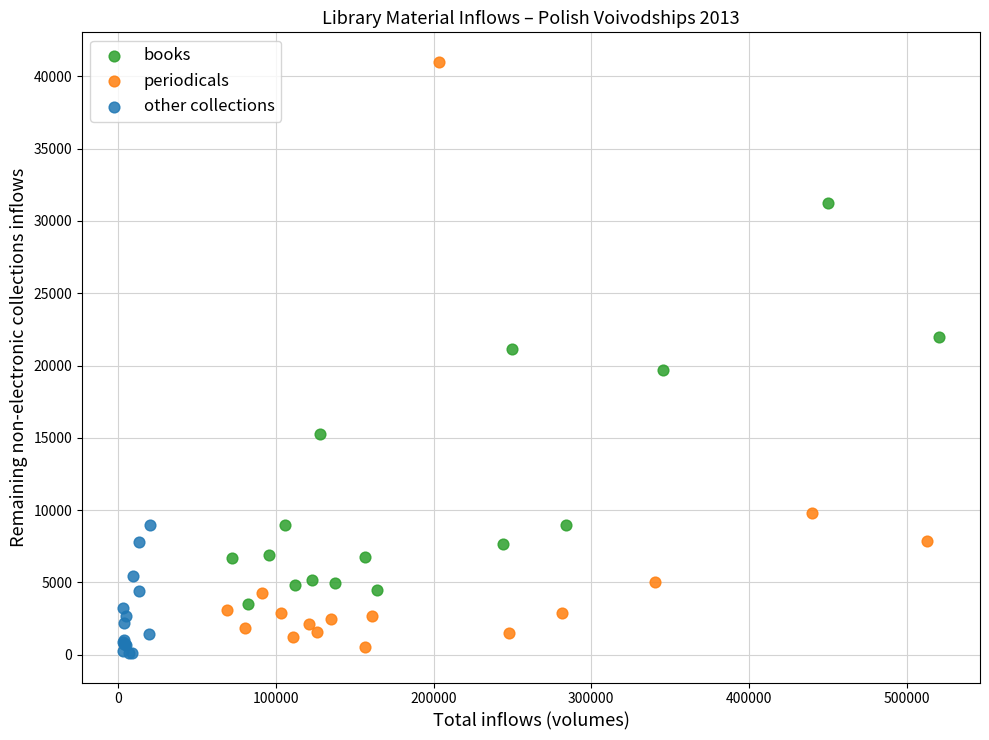

What are all the series names shown in the legend?

books, periodicals, other collections